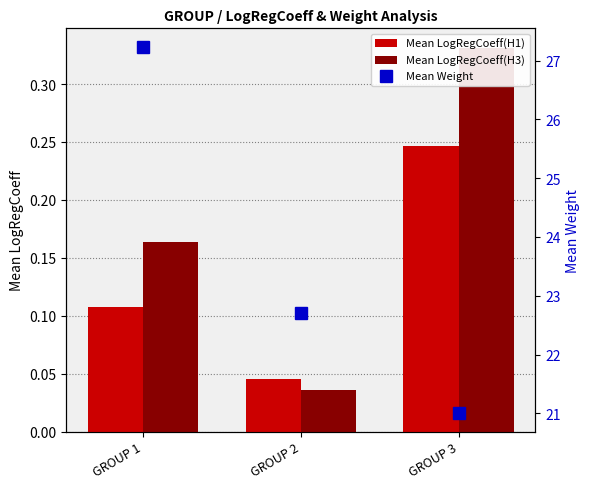

Which series has the widest spread of values?

Mean Weight